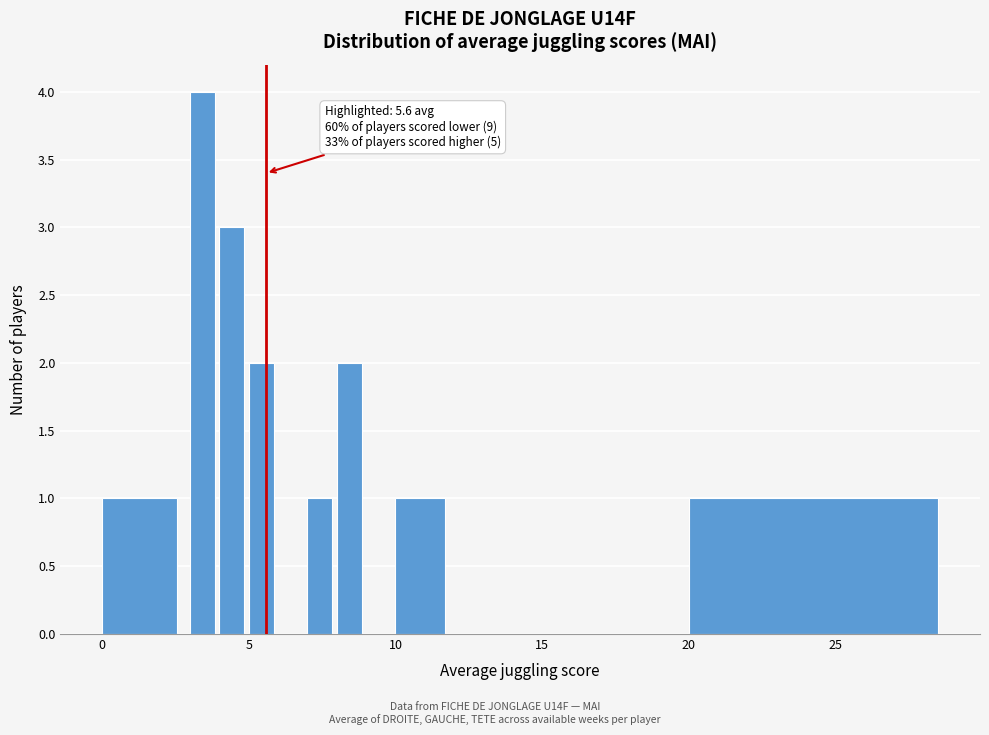

Read against the x-axis, roughly where is the centre of the tallest bar?

3.5